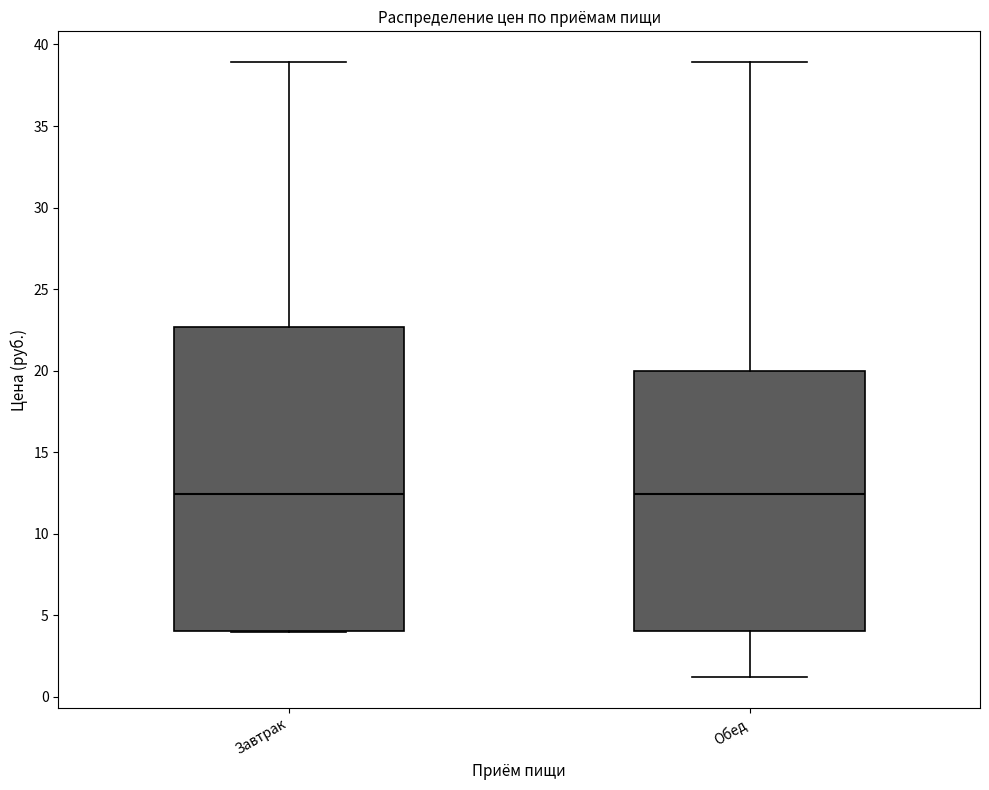

Reading left to right, transcribe this box plot: for each box, give where its median line is, the range the box spans, and where its two whiskers end, as read against the y-axis. The values are not printed on the chart, so give them approximately, as read against the axis.

Завтрак: median 12.5, box 4.0 to 22.5, whiskers 4.0 to 39.0
Обед: median 12.5, box 4.0 to 20.0, whiskers 1.0 to 39.0